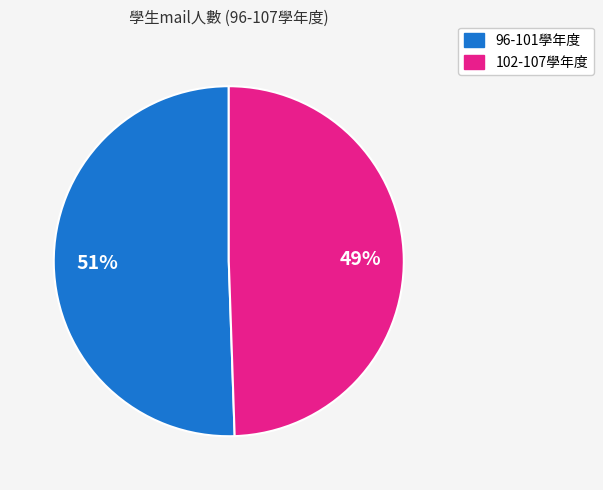

Is there a majority slice in this chart?

Yes